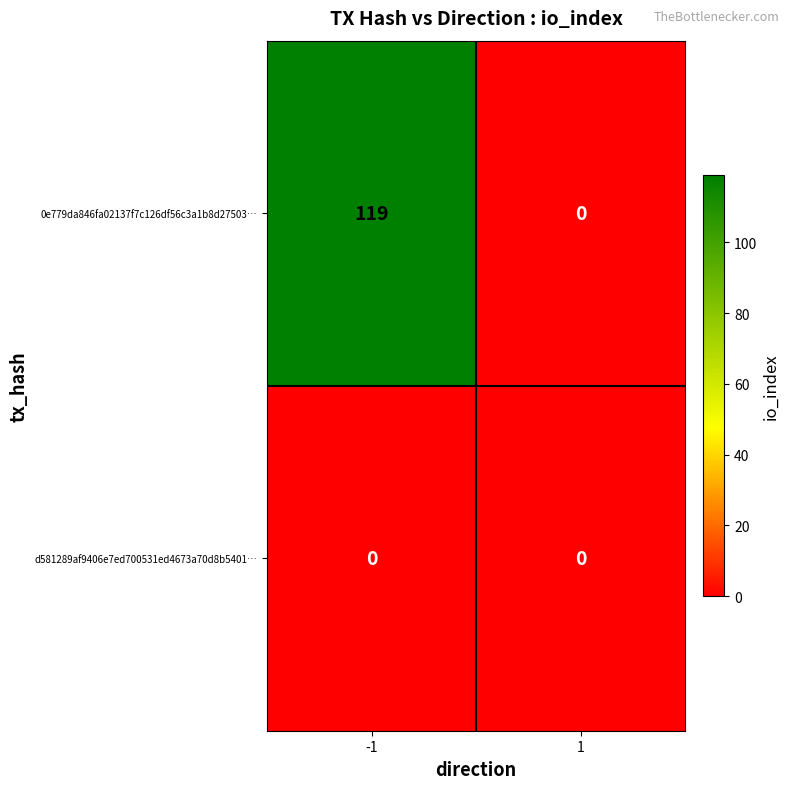

Reading left to right, extract all data points from this chart.

0e779da846fa02137f7c126df56c3a1b8d27503…: -1=119	1=0
d581289af9406e7ed700531ed4673a70d8b5401…: -1=0	1=0